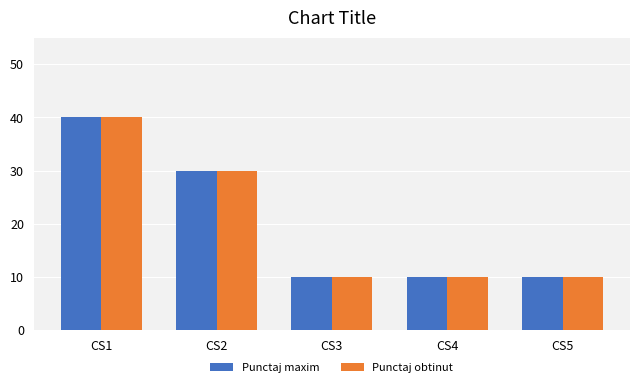

The Punctaj obtinut series shows 20 at CS2. True or false?

False